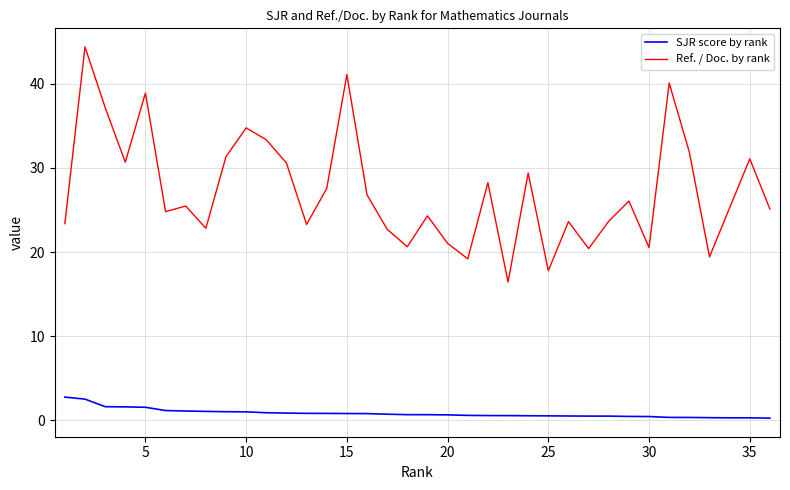

Which series has the widest spread of values?

Ref. / Doc. by rank